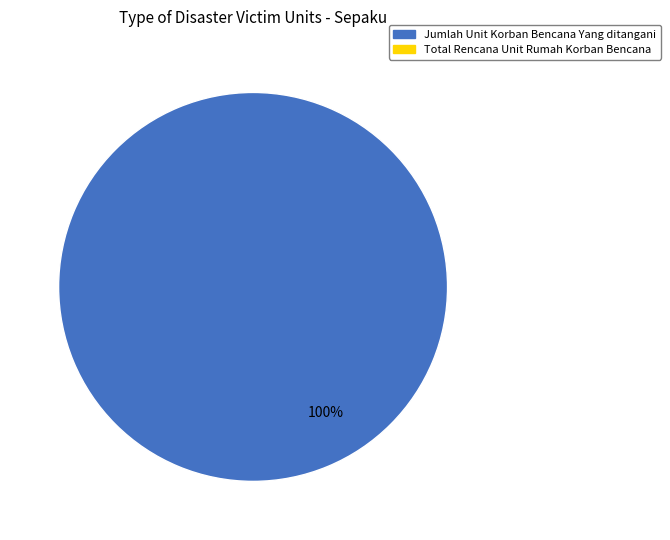

How many slices are in this pie chart?

1